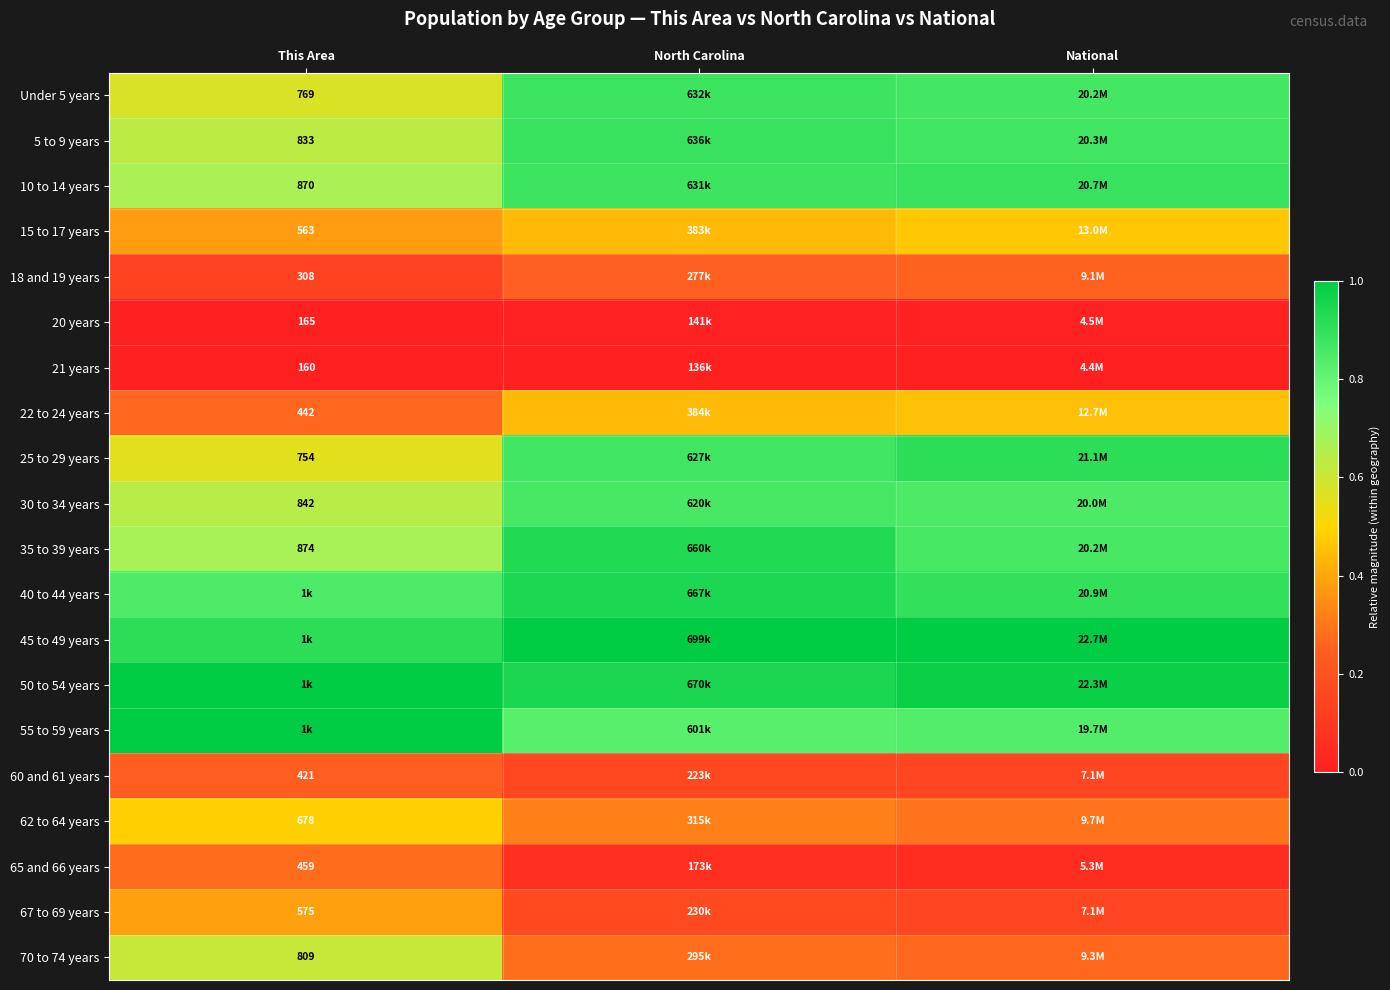

How many series are shown in this chart?

20